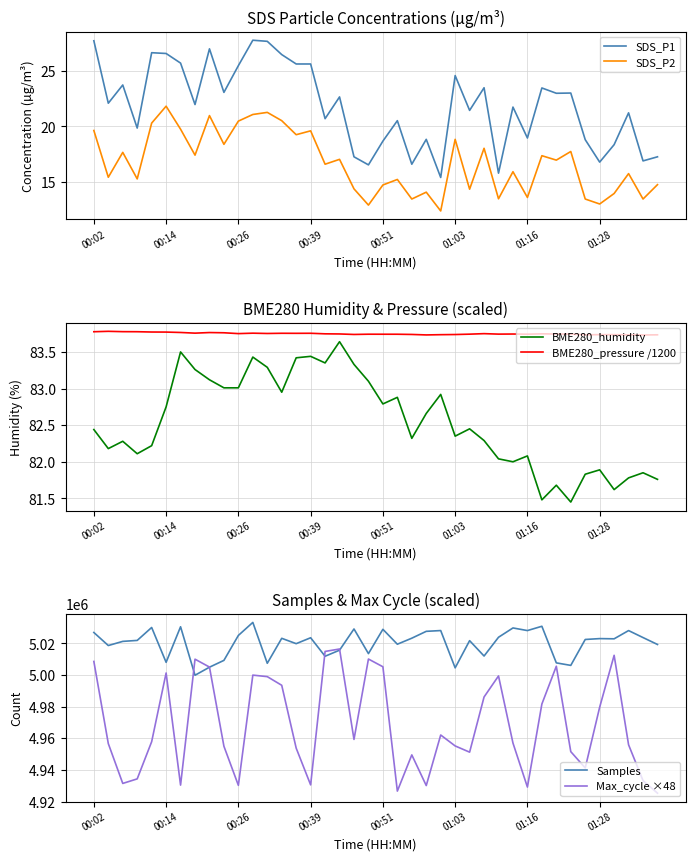

What is the sum of the BME280_humidity values at 27 and 34?

164.1